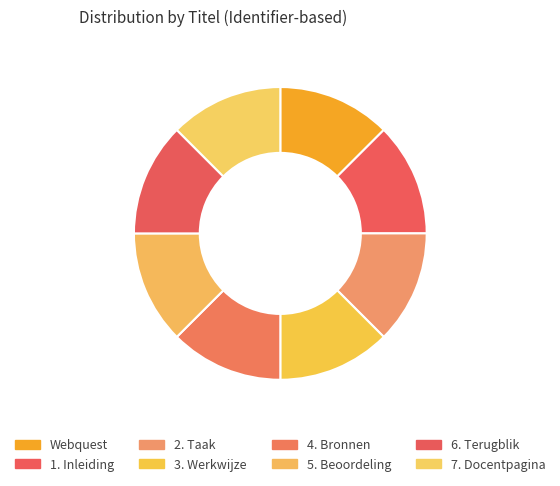

What percentage is the Webquest slice, to the nearest percent?

12%